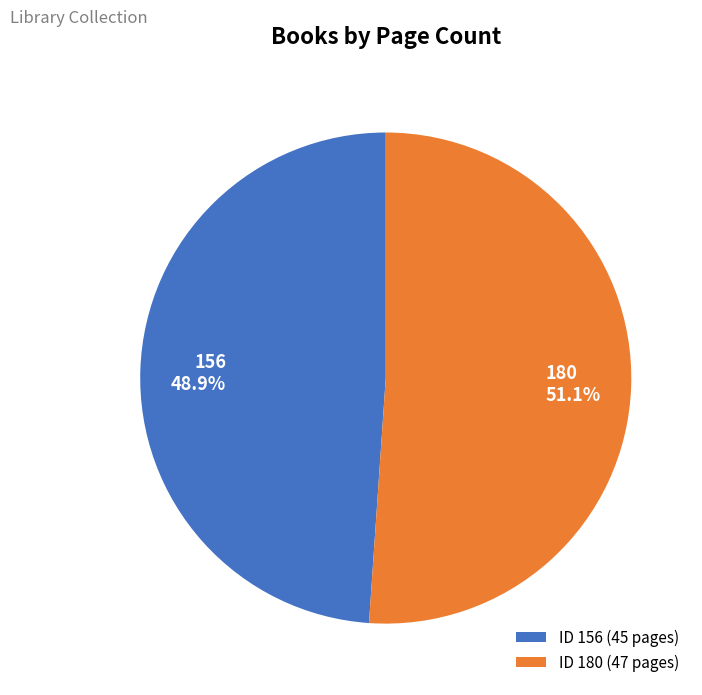

The 180 slice represents 51% of the pie. True or false?

True